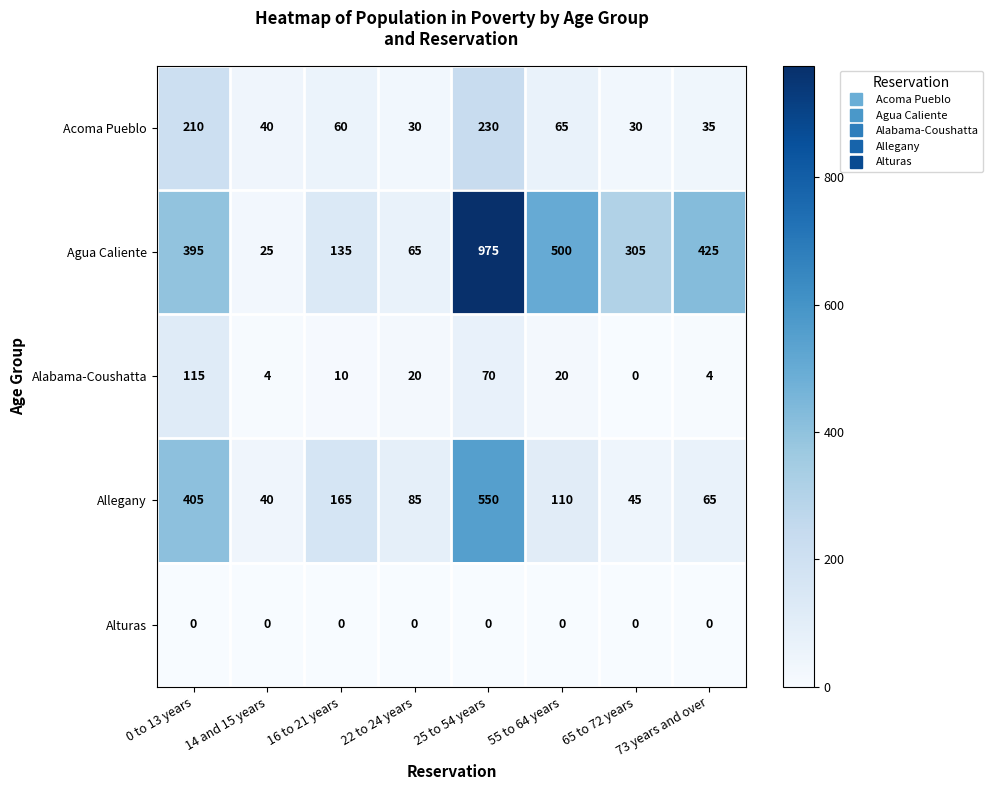

What is the spread (max minus min) of values at 25 to 54 years?

975